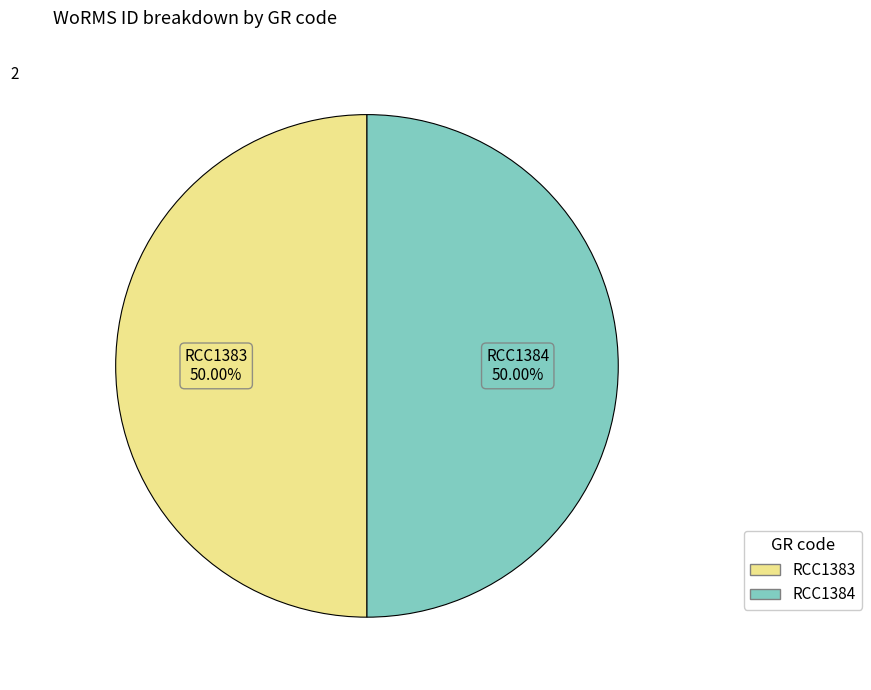

Approximately how many times larger is the value at RCC1384 compared to RCC1383?

1.0